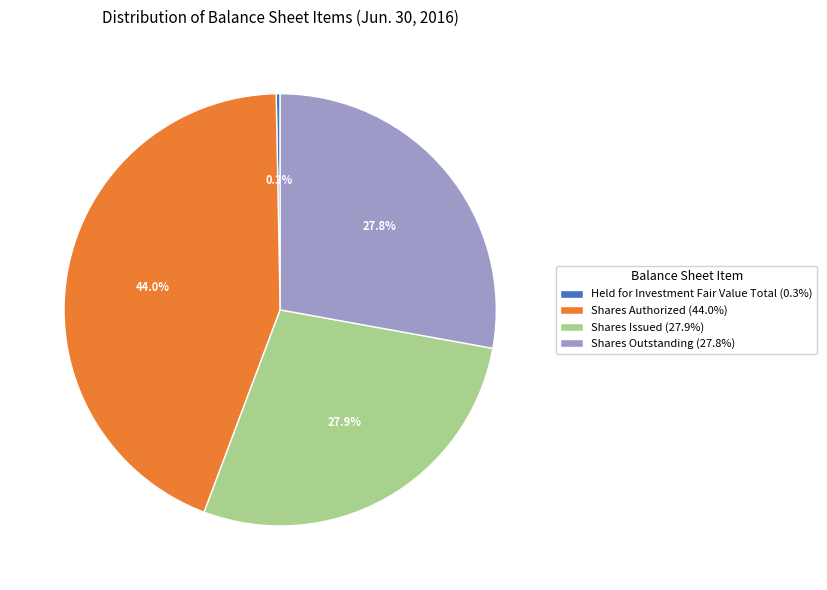

Is there a majority slice in this chart?

No